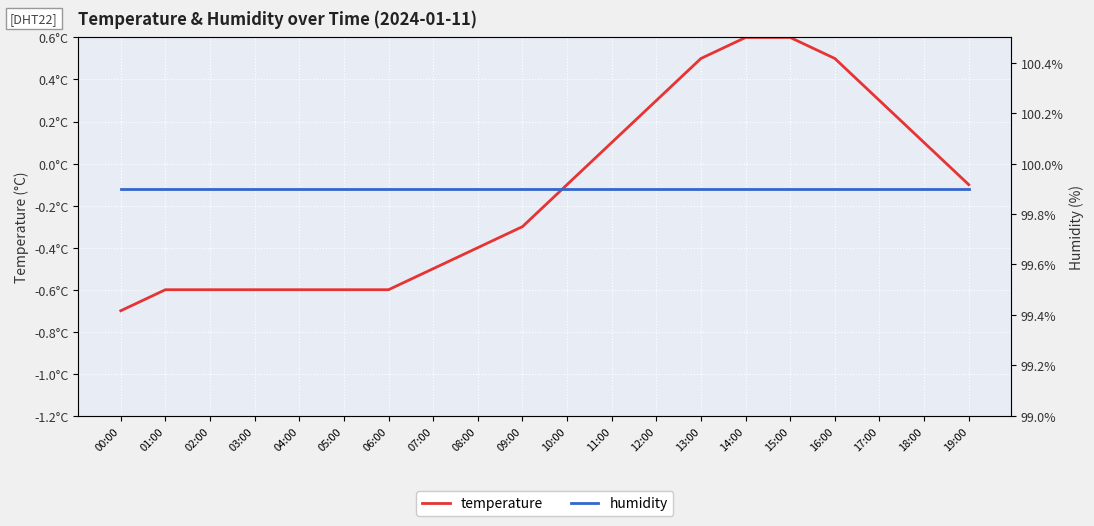

At which label is humidity closest to 99?

00:00